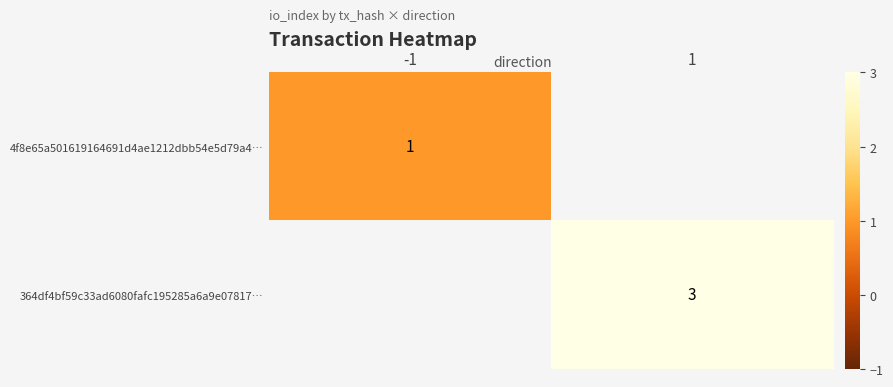

True or false: 4f8e65a501619164691d4ae1212dbb54e5d79a4… has a value of 1 at -1.

True